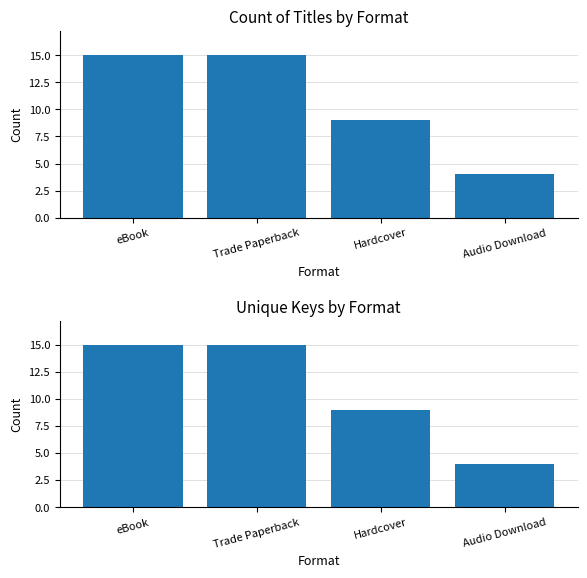

At how many categories does at least one series exceed 8?

3